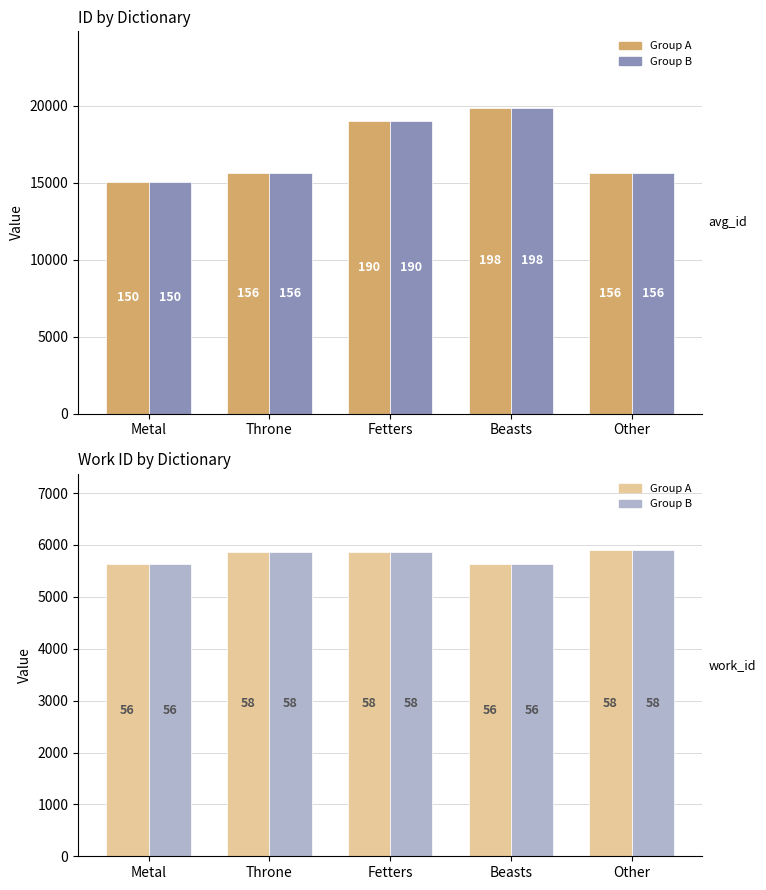

Reading left to right, list all the values displayed in this chart.

ID (Group A): 15073	15614	19045	19872	15657
ID (Group B): 15073	15614	19045	19872	15657
Work ID (Group A): 5638	5874	5874	5638	5897
Work ID (Group B): 5638	5874	5874	5638	5897